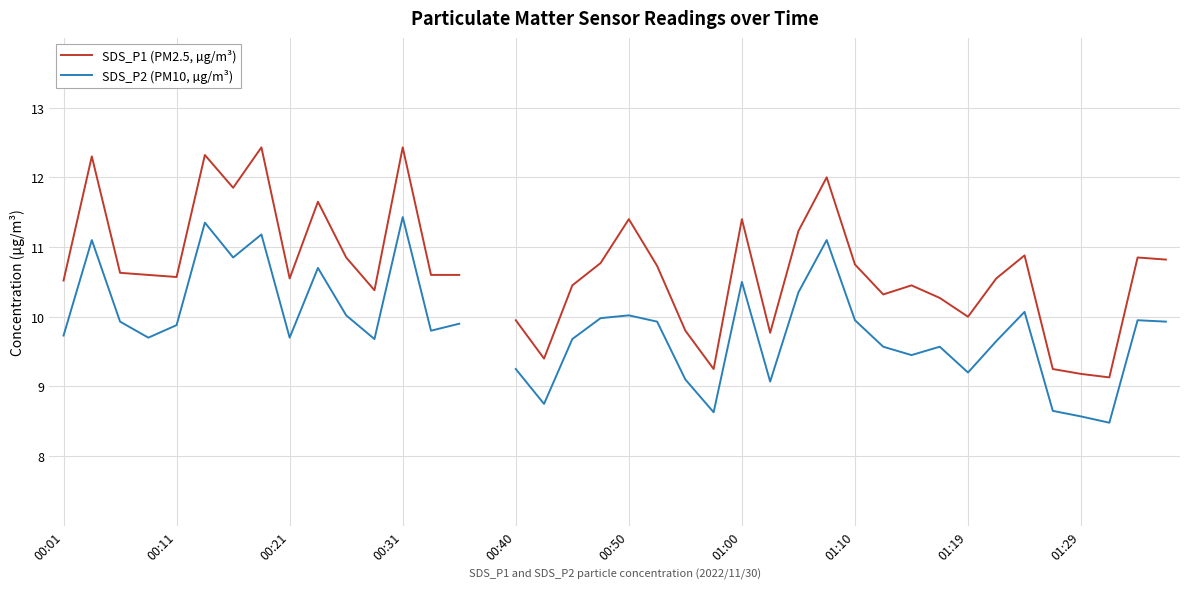

What position from the left is 17?

18